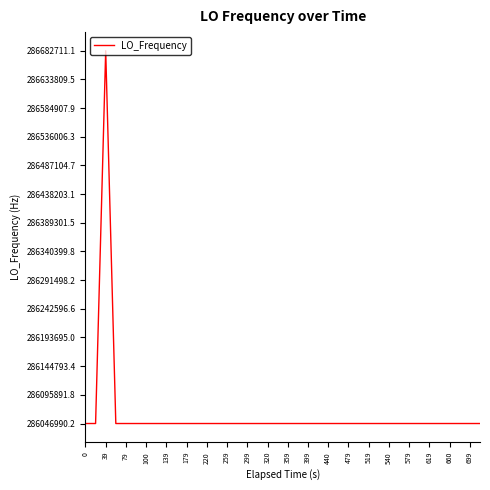

What is the difference between the maximum and minimum values?

635720.9